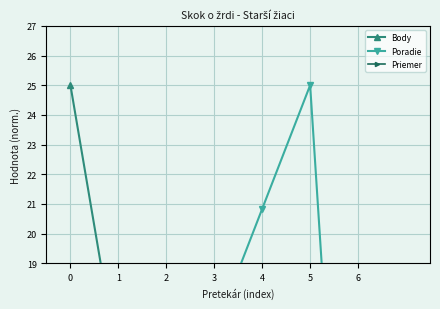

Which series has the largest total across all categories?

Poradie